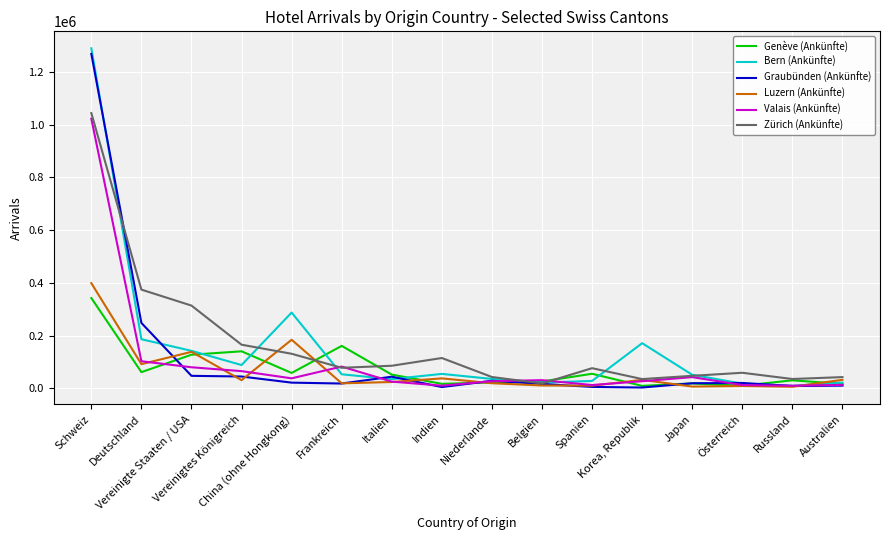

What is the maximum value shown in the chart?

1289081